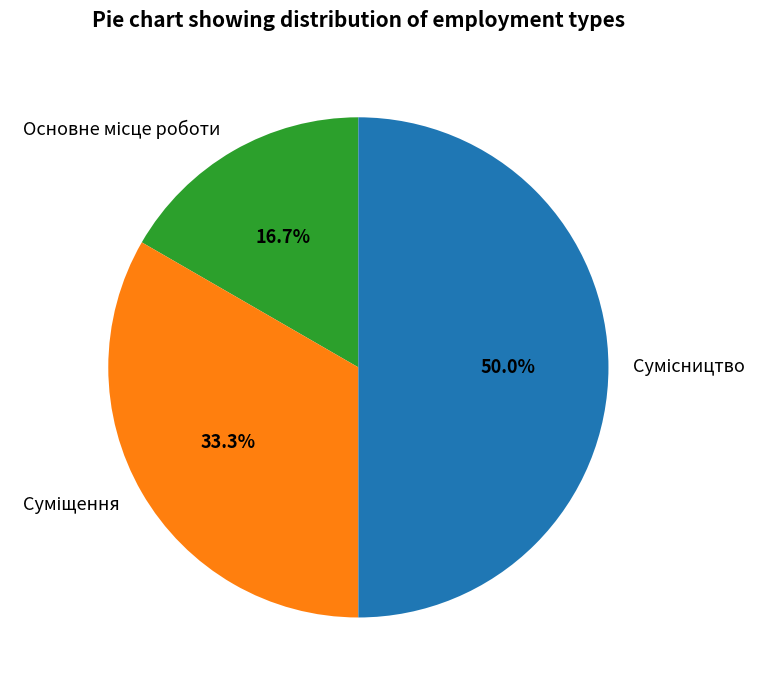

The Основне місце роботи slice represents 25% of the pie. True or false?

False